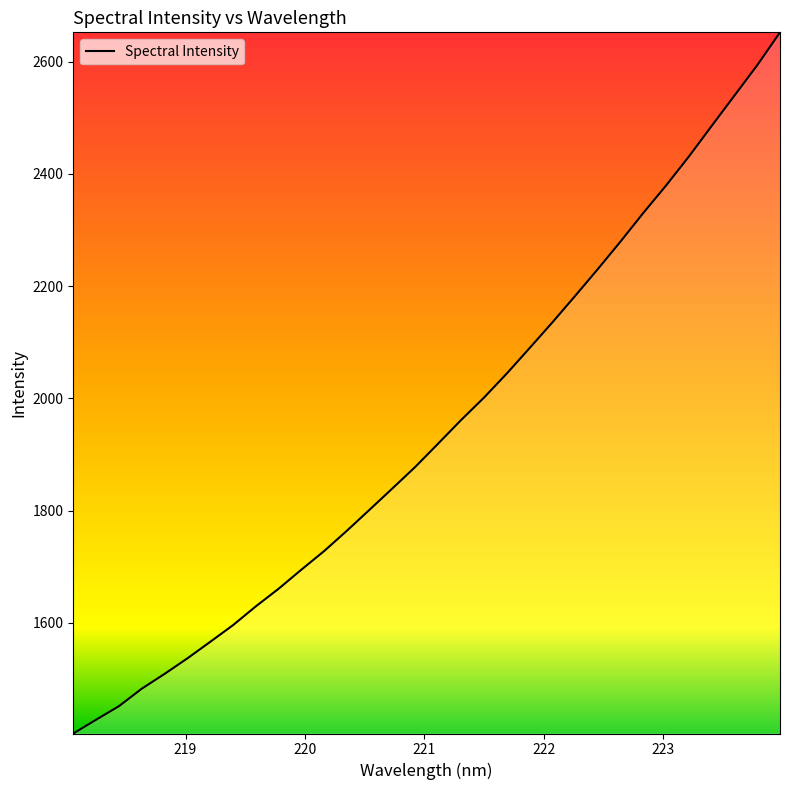

What is the minimum value shown in the chart?

1402.9